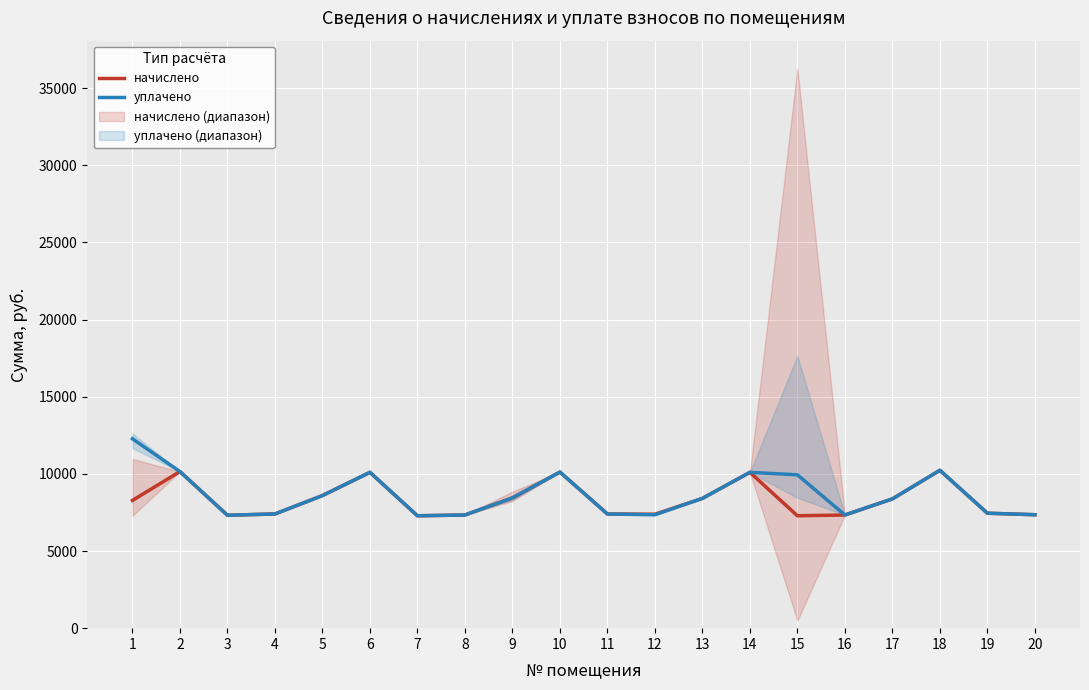

How many lines are shown in the chart?

2